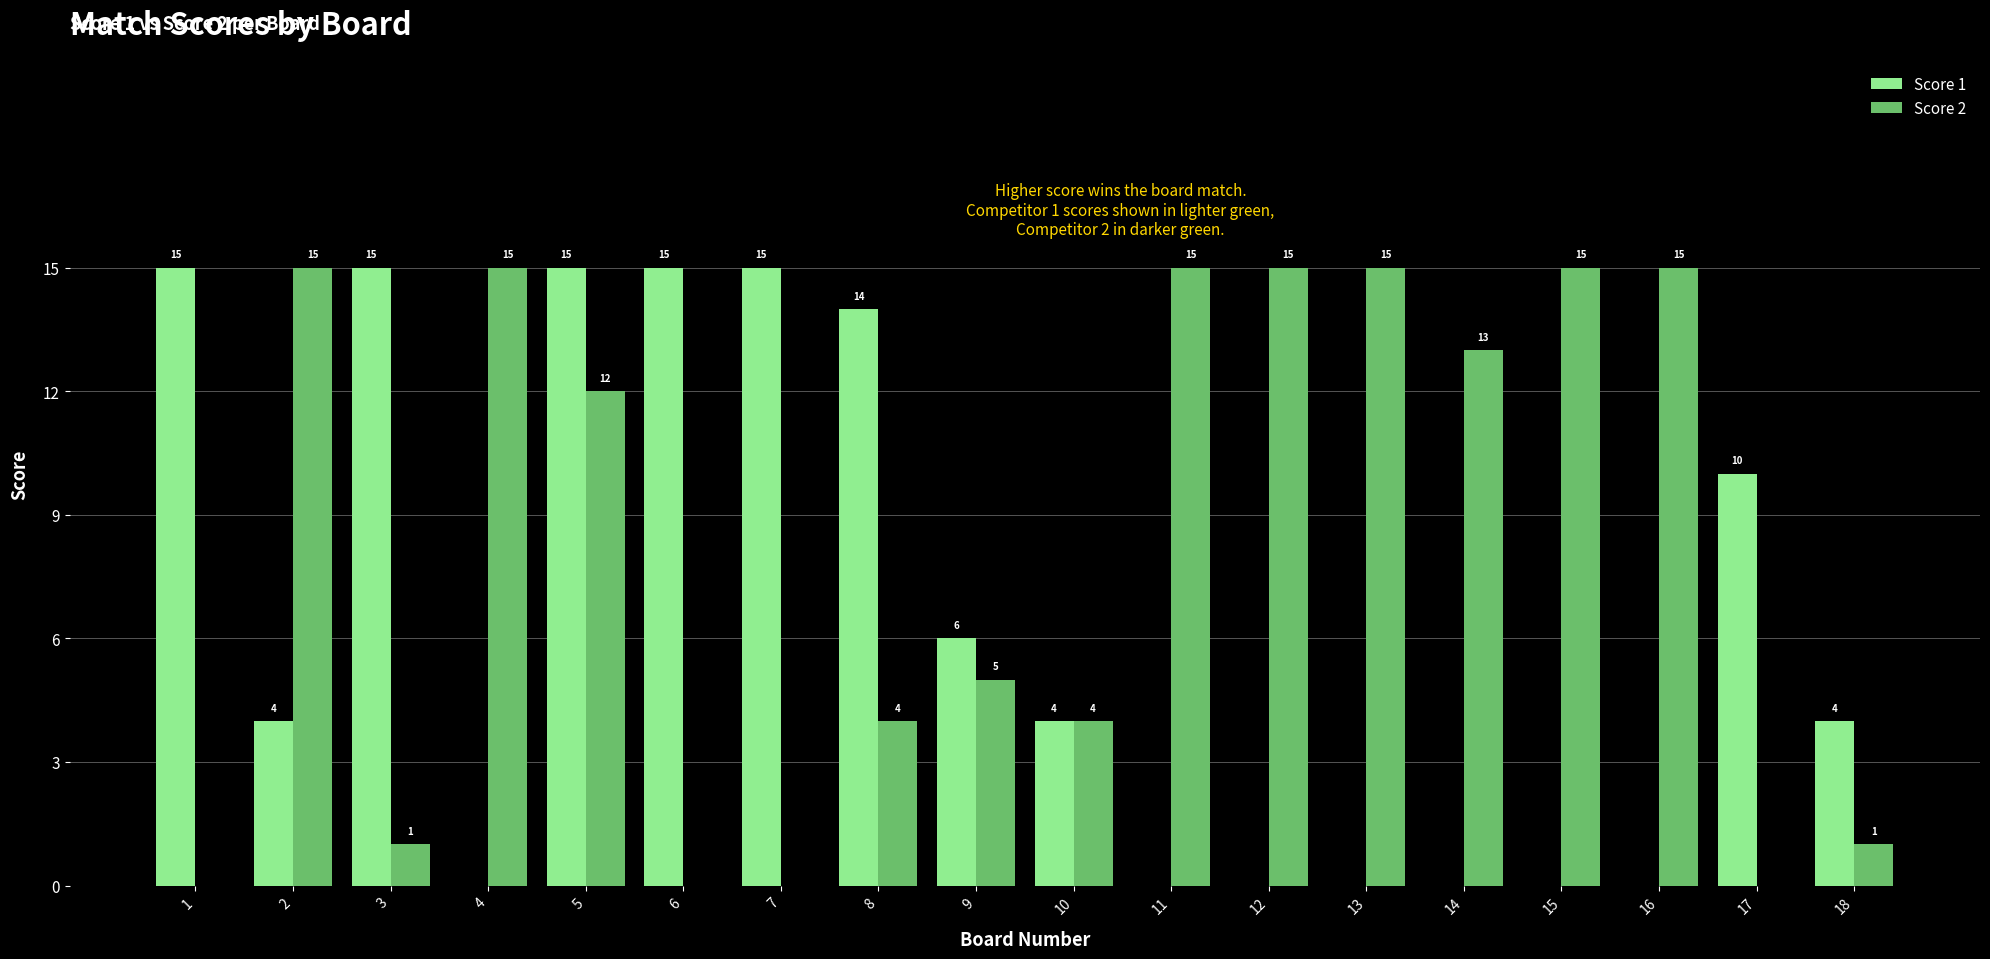

Reading left to right, list all the values displayed in this chart.

Score 1: 15	4	15	0	15	15	15	14	6	4	0	0	0	0	0	0	10	4
Score 2: 0	15	1	15	12	0	0	4	5	4	15	15	15	13	15	15	0	1